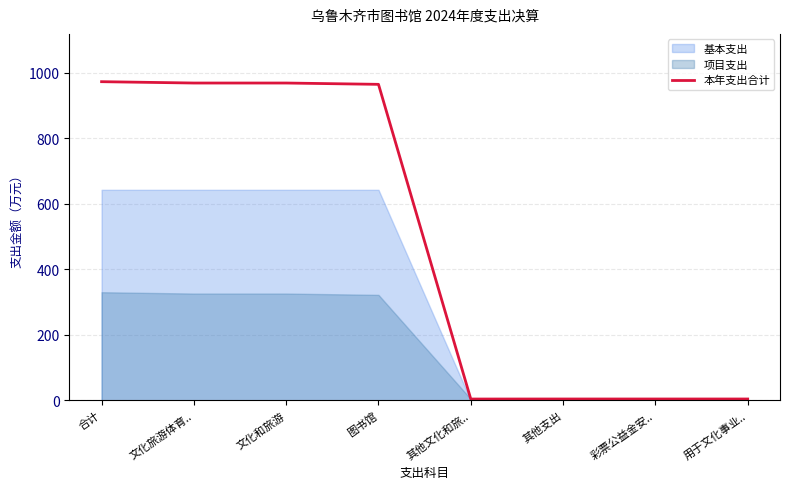

The value at 图书馆 is 964.7. True or false?

True